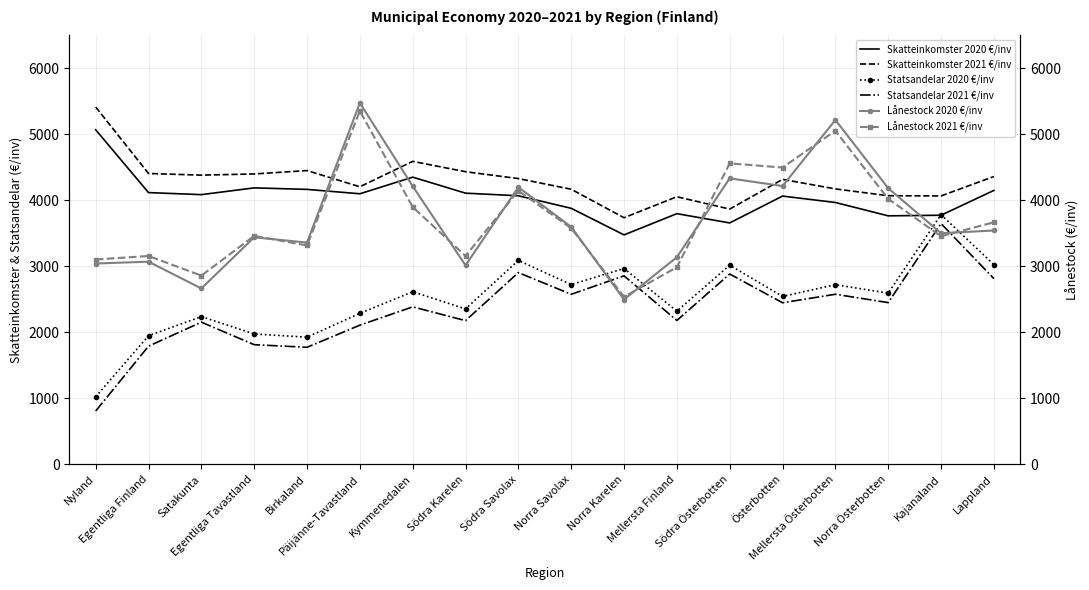

Reading left to right, transcribe all the data shown in this chart.

Skatteinkomster 2020 €/inv: 5070.9	4119.1	4088.2	4190.6	4167.8	4101.4	4353.3	4110.6	4070.9	3881.1	3478.2	3799.8	3659.3	4066.4	3969.2	3766.8	3776.1	4152.2
Skatteinkomster 2021 €/inv: 5415.7	4408.7	4383.8	4401.6	4453.0	4207.4	4592.4	4435.6	4331.6	4169.9	3738.3	4056.4	3869.2	4319.5	4175.1	4071.8	4068.5	4363.0
Statsandelar 2020 €/inv: 1024.6	1950.4	2239.2	1976.6	1927.9	2289.0	2616.9	2356.4	3091.3	2725.2	2968.5	2321.7	3019.8	2545.8	2723.2	2595.6	3785.1	3027.9
Statsandelar 2021 €/inv: 808.8	1791.7	2155.5	1814.1	1774.9	2110.0	2387.6	2178.9	2906.8	2577.9	2857.5	2181.8	2885.3	2449.6	2578.5	2451.8	3649.9	2815.4
Lånestock 2020 €/inv: 3044.4	3072.3	2666.5	3441.7	3361.6	5478.7	4216.3	3016.4	4200.9	3598.7	2498.9	3140.6	4335.0	4218.3	5220.0	4186.2	3503.3	3544.7
Lånestock 2021 €/inv: 3105.2	3158.6	2860.9	3462.7	3318.0	5357.0	3900.4	3159.3	4146.2	3579.7	2539.2	2987.9	4562.0	4499.1	5056.4	4023.5	3457.7	3669.7